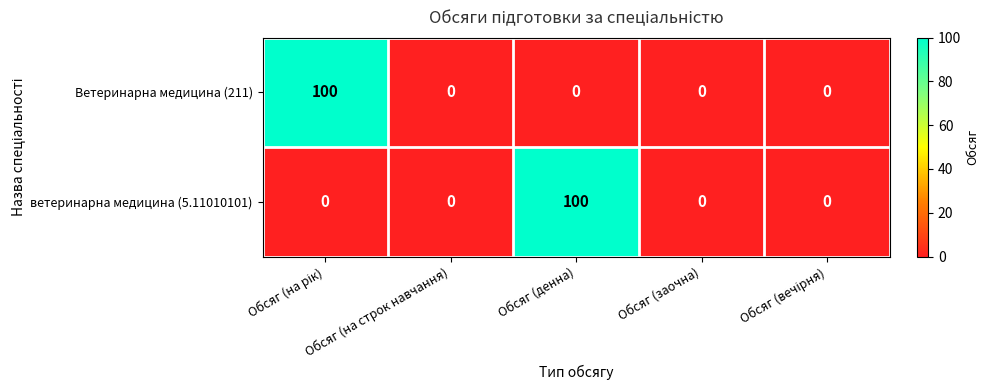

What is the spread (max minus min) of values at Обсяг (денна)?

100